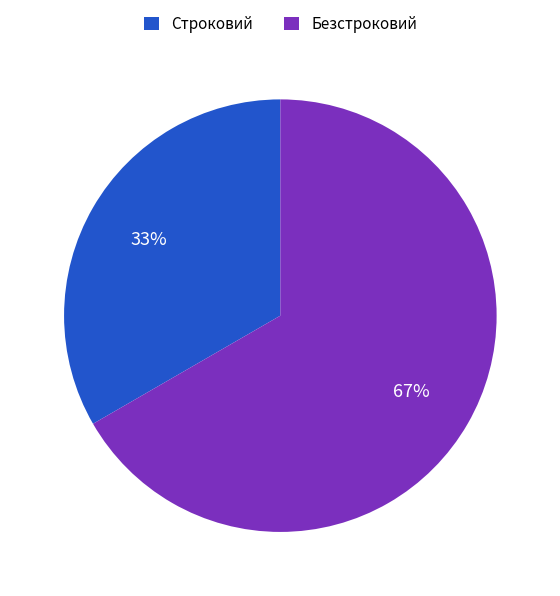

The Строковий slice represents 40% of the pie. True or false?

False